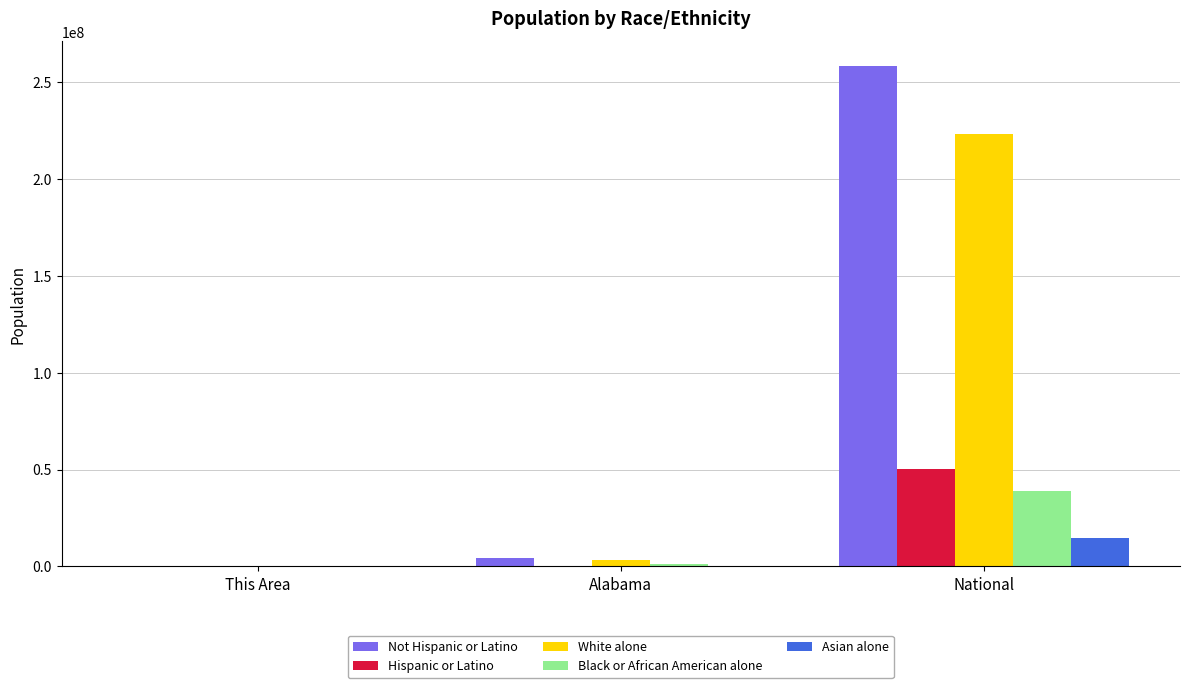

Is the value of Not Hispanic or Latino at National greater than the value of Black or African American alone at National?

Yes